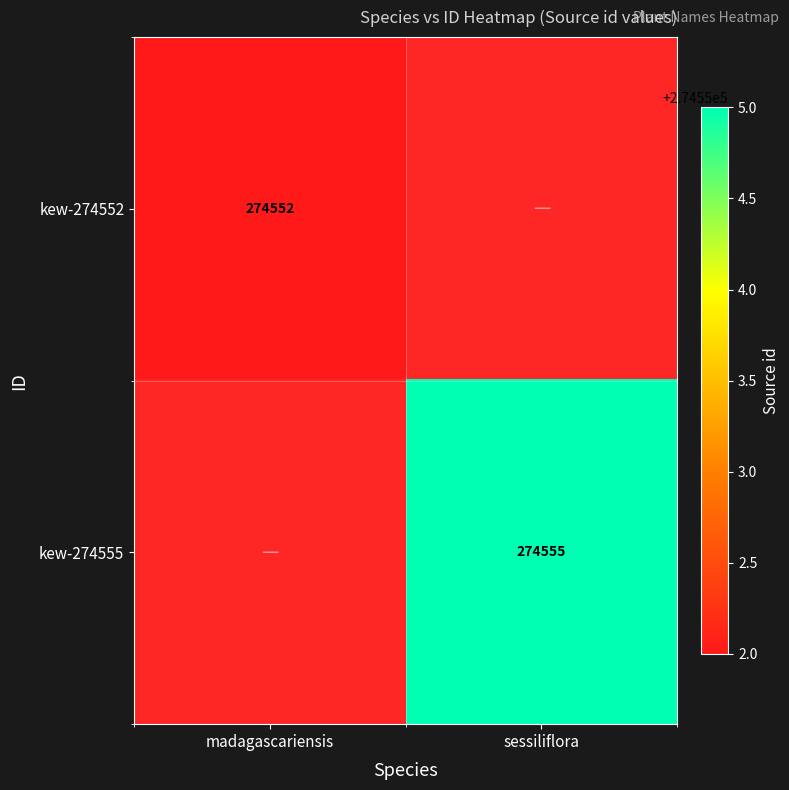

The kew-274552 series shows 169811.4 at madagascariensis. True or false?

False